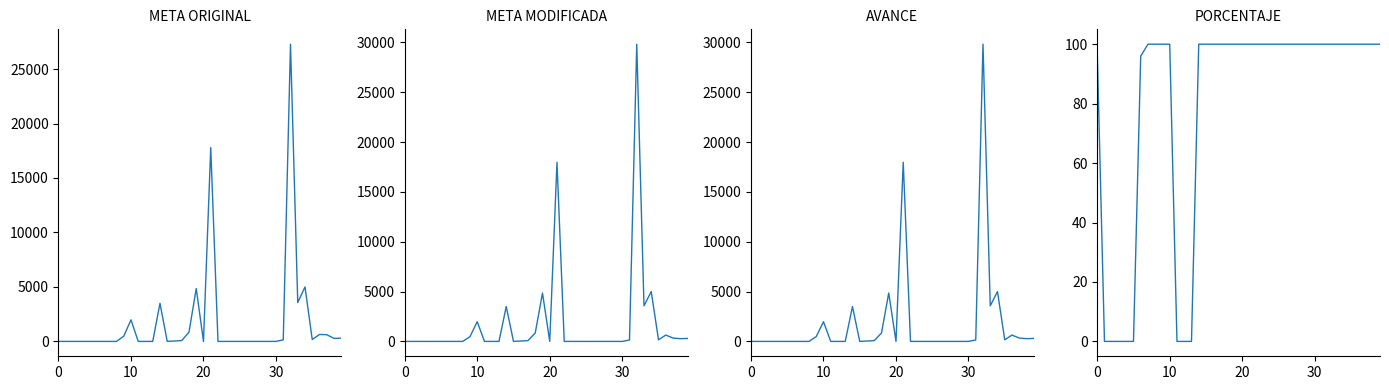

Count the number of categories in the chart.

40